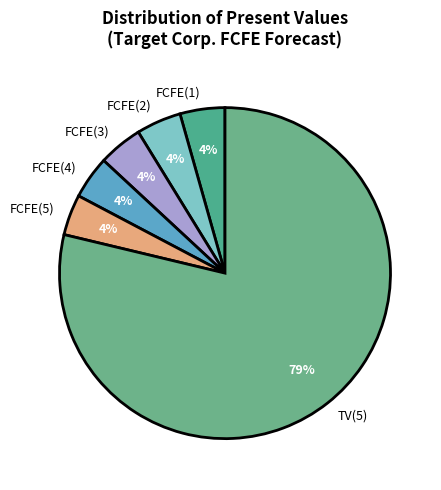

To the nearest percent, what is the average slice percentage?

17%